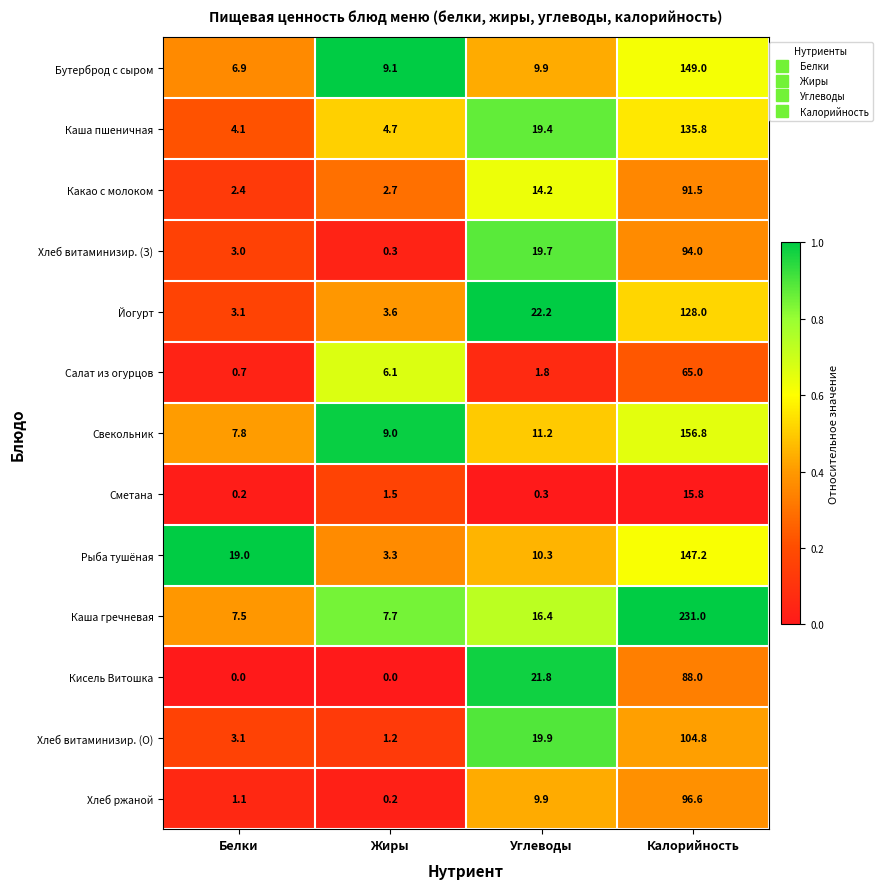

What is the spread (max minus min) of values at Калорийность?

215.2